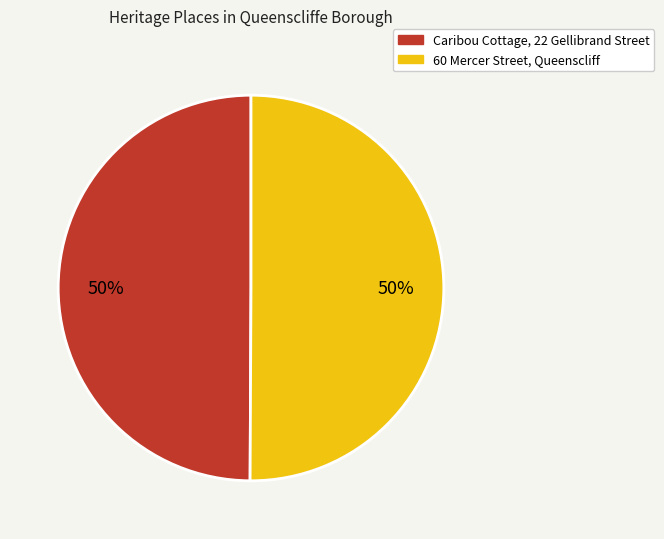

How many slices are in this pie chart?

2